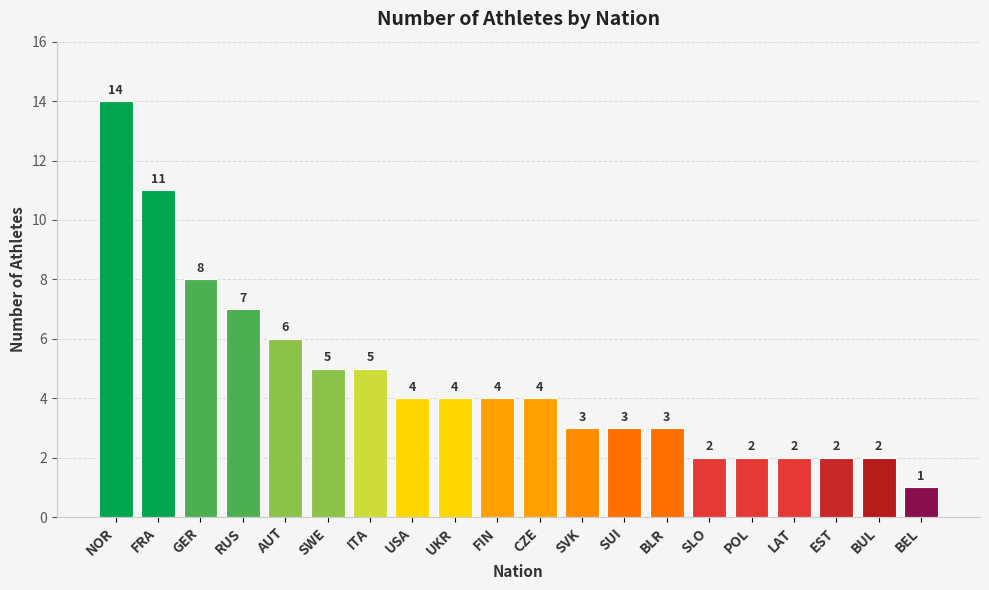

Between SLO and SVK, which is larger?

SVK